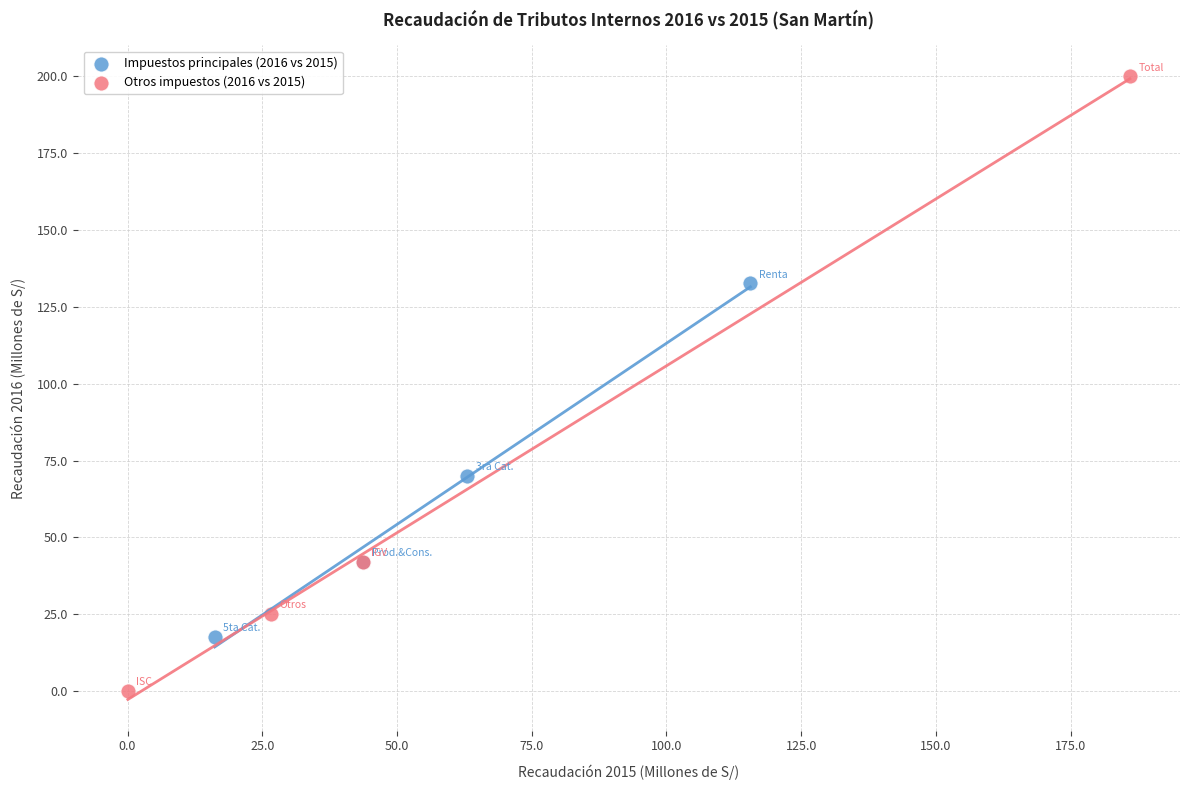

Which series contains the highest Y value?

Otros impuestos (2016 vs 2015)